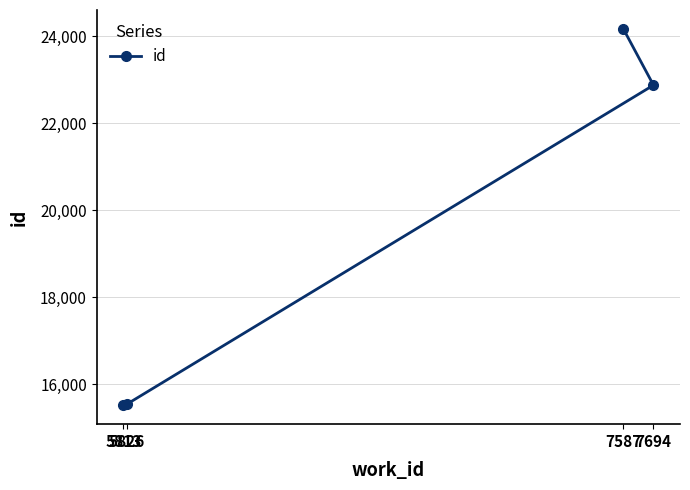

What is the difference between the maximum and minimum values?

8645